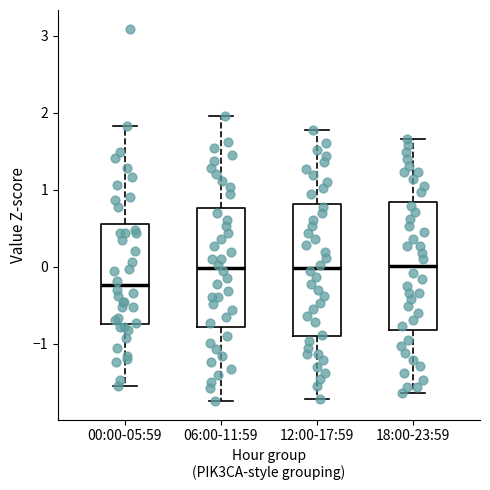

Which box has the lowest median line?

00:00-05:59